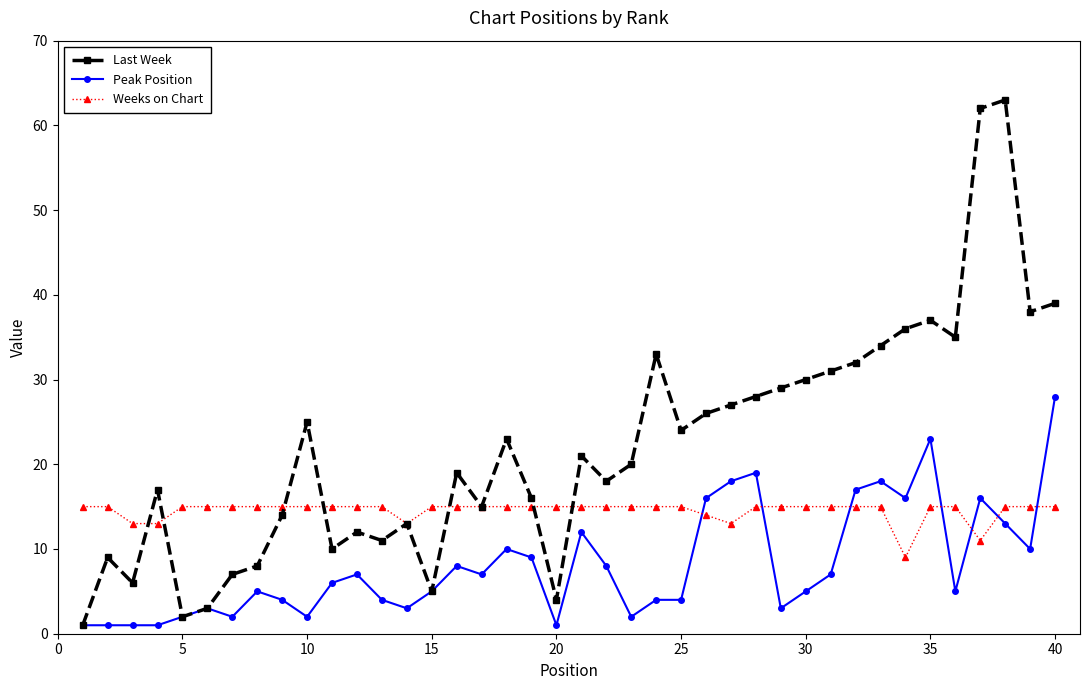

What is the average value of the Peak Position series?

8